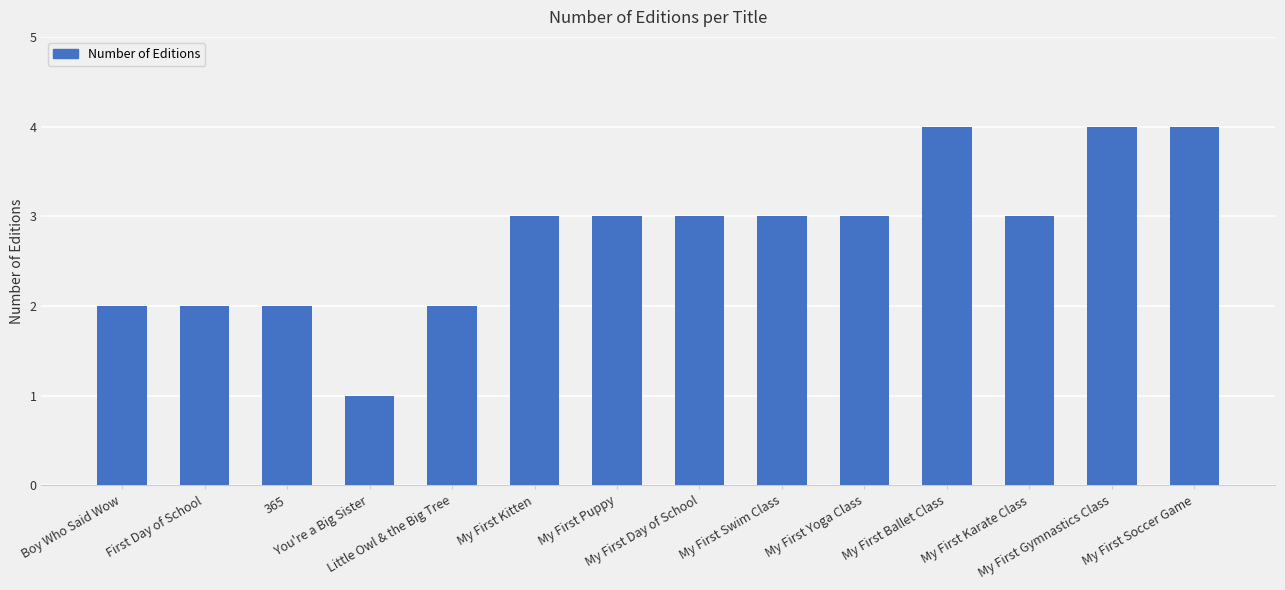

What is the difference between the second highest and minimum values?

3